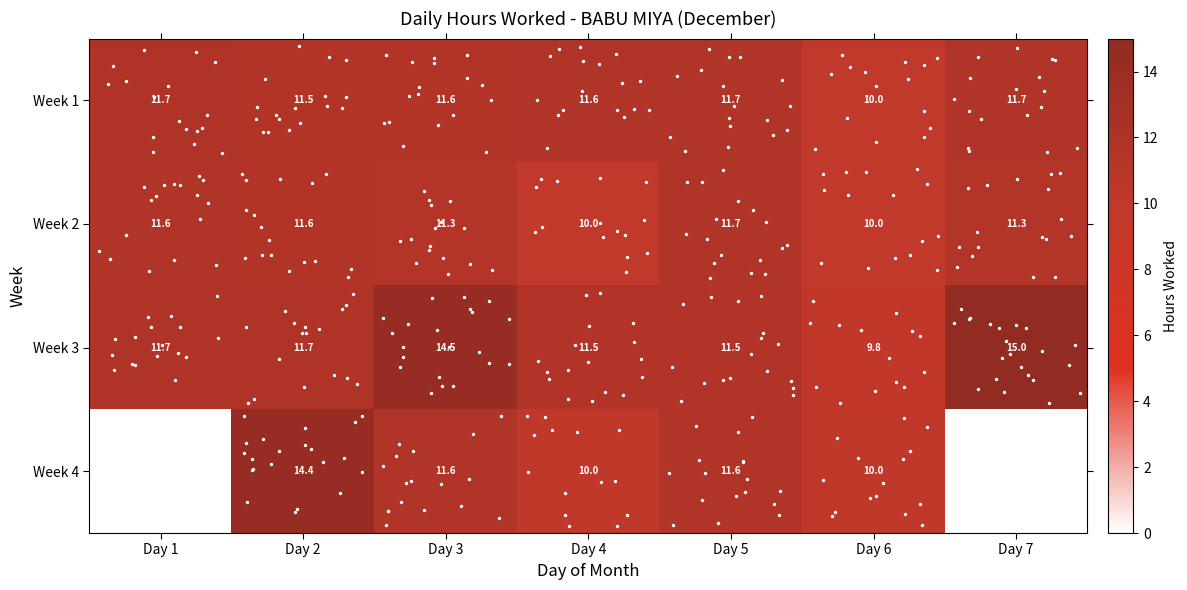

What is the spread (max minus min) of values at Day 5?

0.2